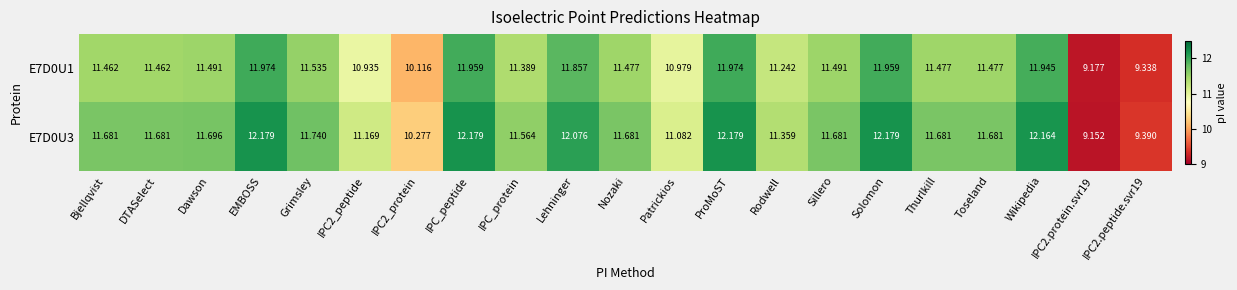

At which label does E7D0U1 first exceed 11?

Bjellqvist